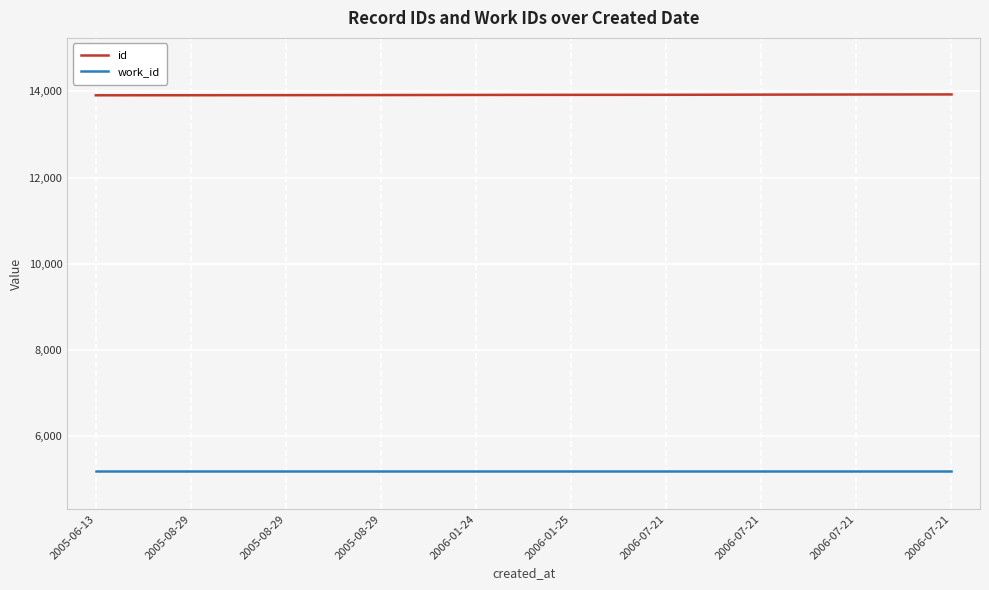

True or false: work_id has a value of 5175 at 2005-08-29.

True